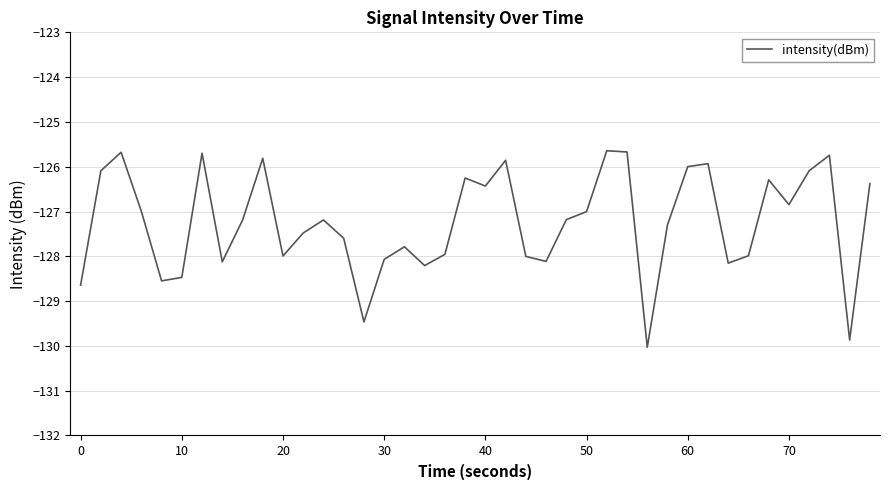

What is the minimum value shown in the chart?

-130.0